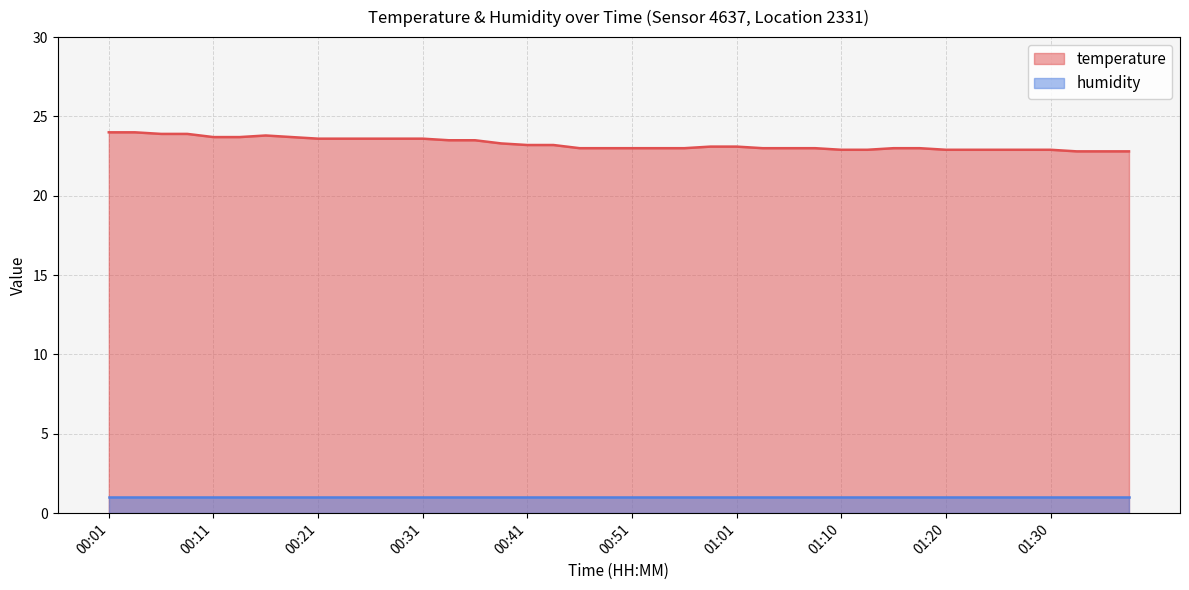

How many lines are shown in the chart?

2